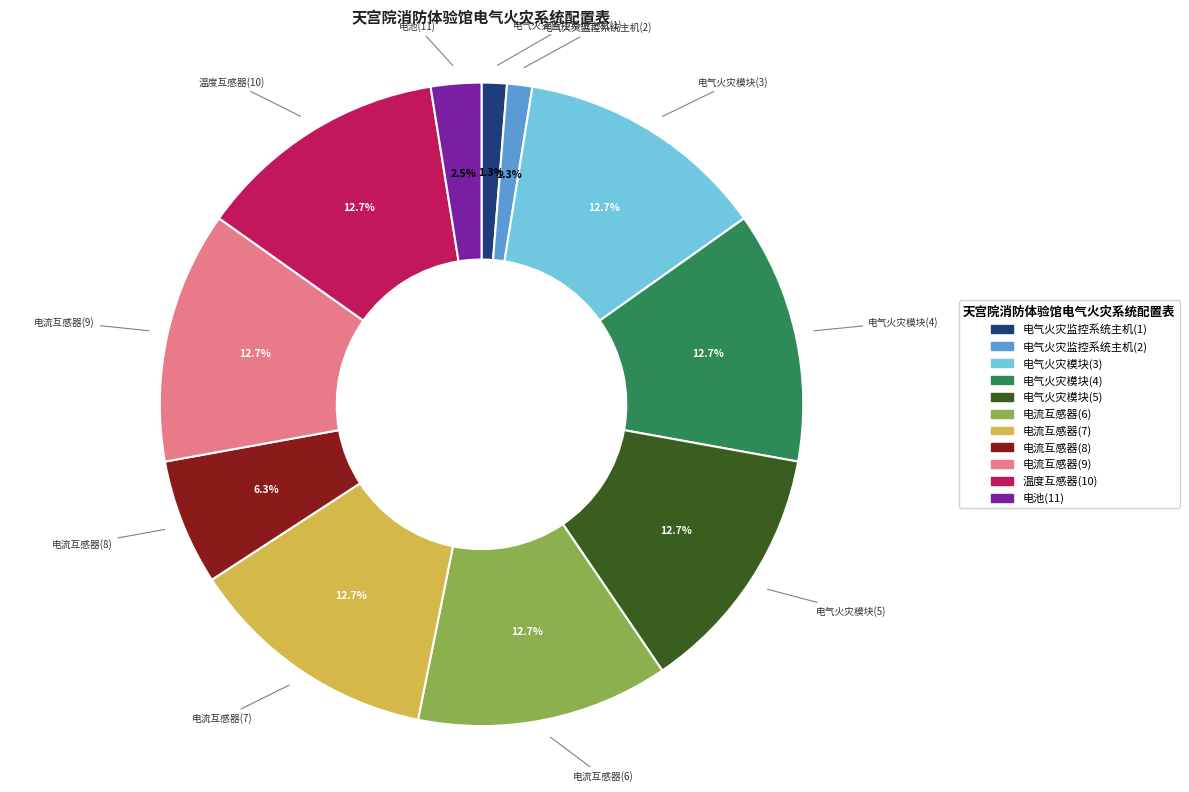

Is there a majority slice in this chart?

No